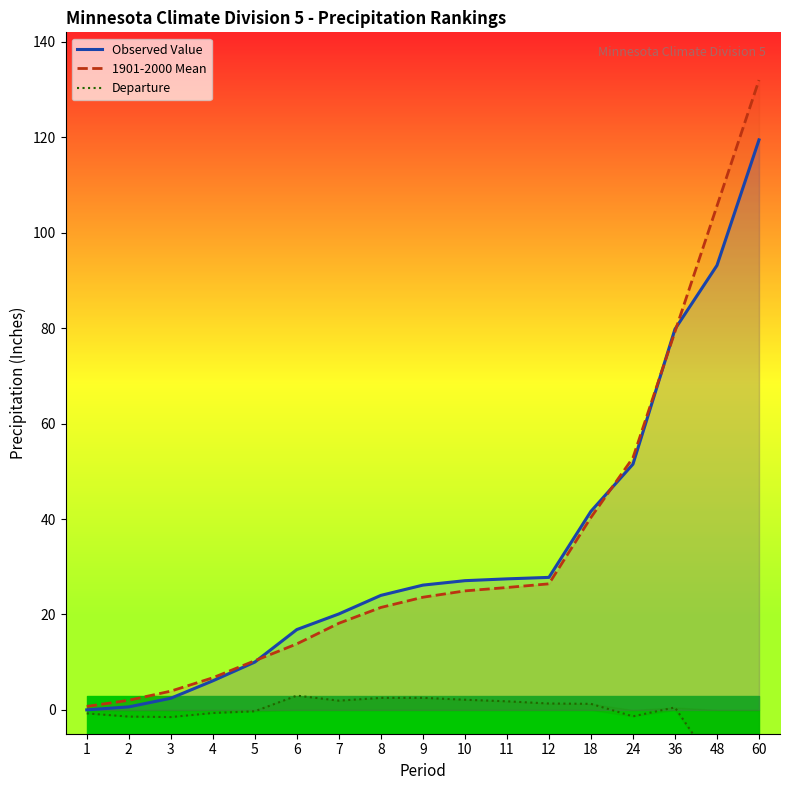

Reading left to right, transcribe all the data shown in this chart.

Observed Value: 1=0.0	2=0.6	3=2.5	4=6.1	5=10.0	6=16.8	7=20.1	8=24.0	9=26.1	10=27.1	11=27.5	12=27.8	18=41.6	24=51.5	36=79.8	48=93.1	60=119.4
1901-2000 Mean: 1=0.7	2=2.0	3=3.9	4=6.7	5=10.3	6=13.8	7=18.2	8=21.5	9=23.6	10=24.9	11=25.6	12=26.4	18=40.3	24=52.8	36=79.2	48=105.6	60=131.9
Departure: 1=-0.7	2=-1.4	3=-1.5	4=-0.6	5=-0.3	6=3.0	7=1.9	8=2.5	9=2.5	10=2.1	11=1.8	12=1.4	18=1.3	24=-1.3	36=0.5	48=-12.4	60=-12.5